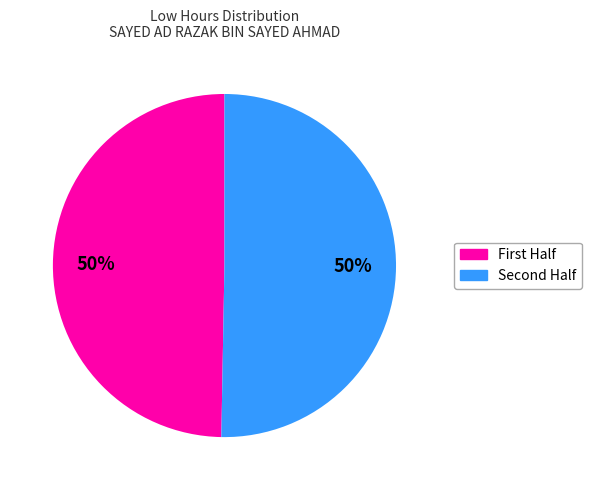

To the nearest percent, what is the average slice percentage?

50%